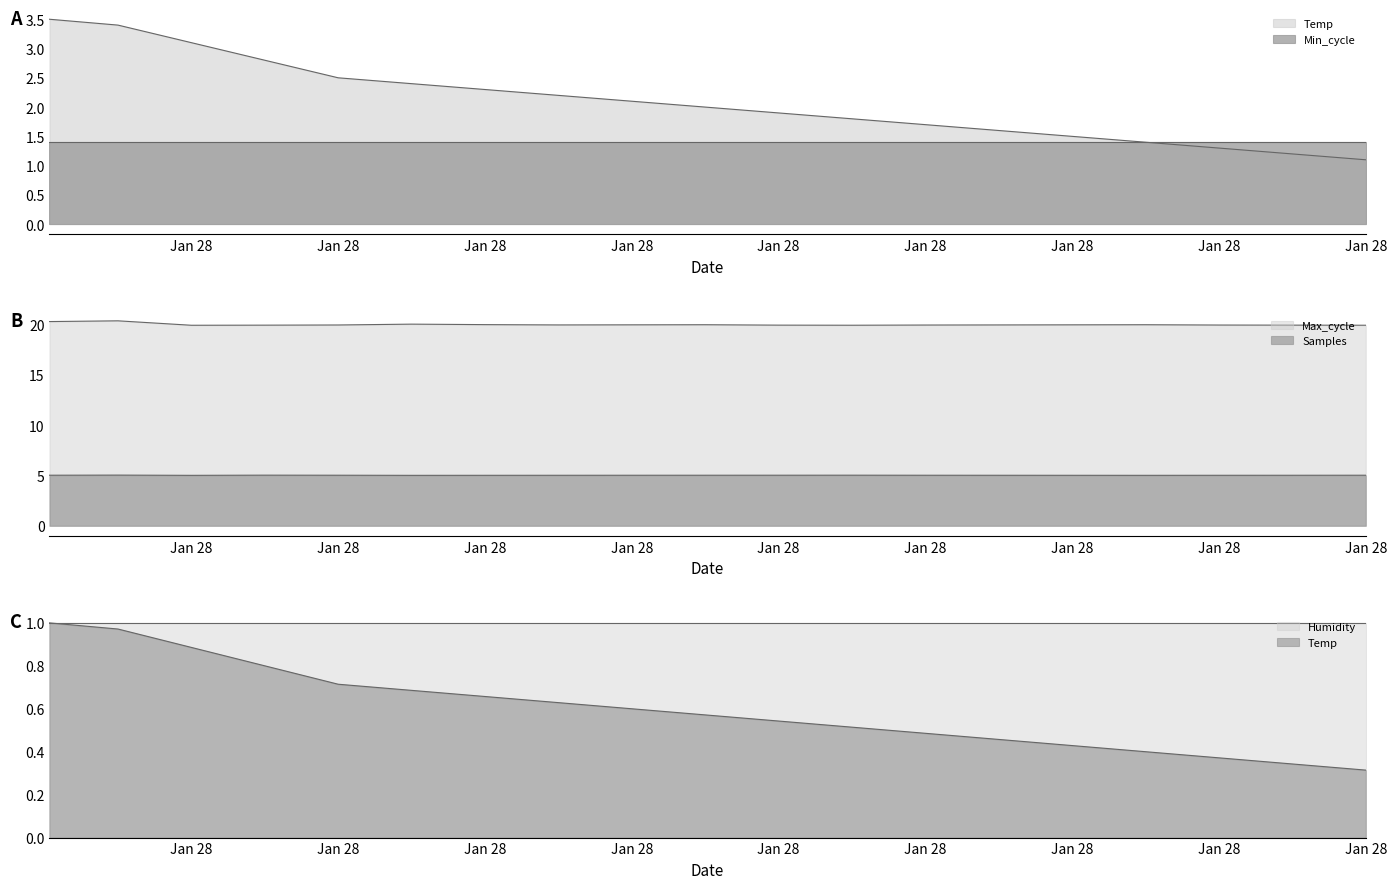

What is the maximum value shown in the chart?

20.4